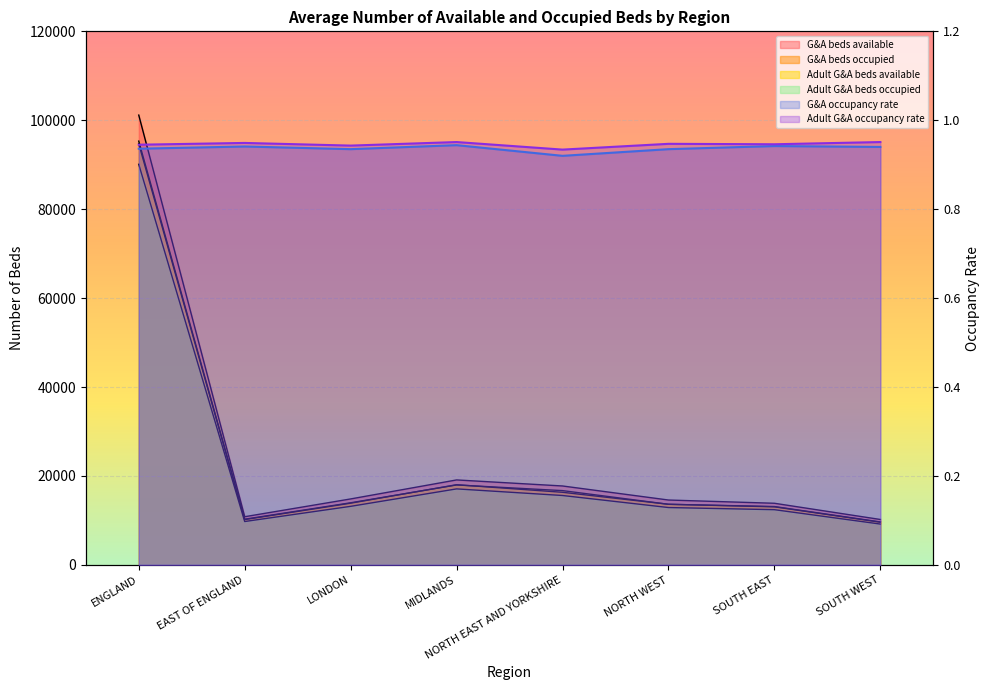

Read the G&A beds available value at SOUTH WEST.

10208.0